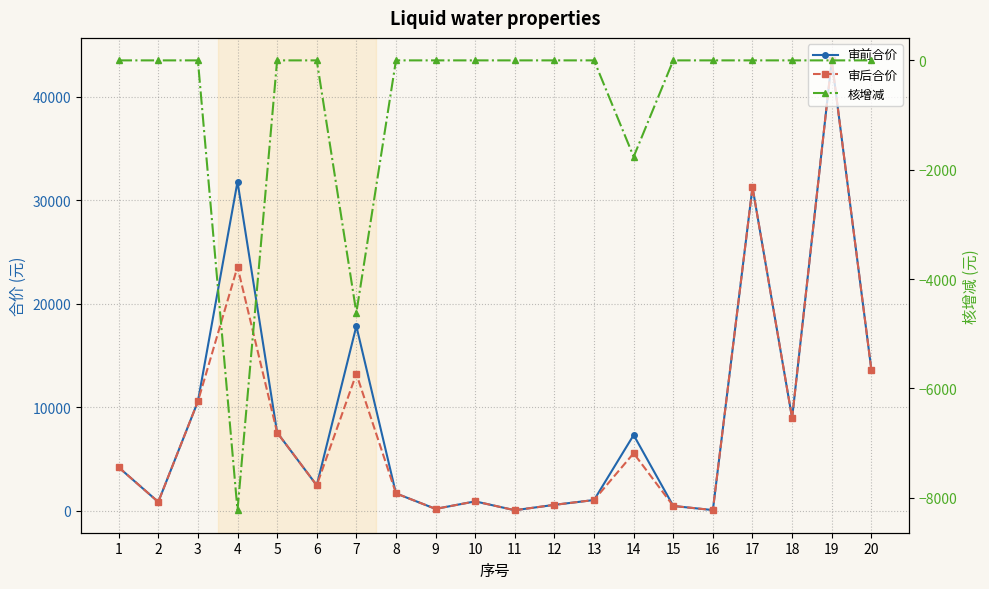

What is the highest value of the 审后合价 series?

43537.5